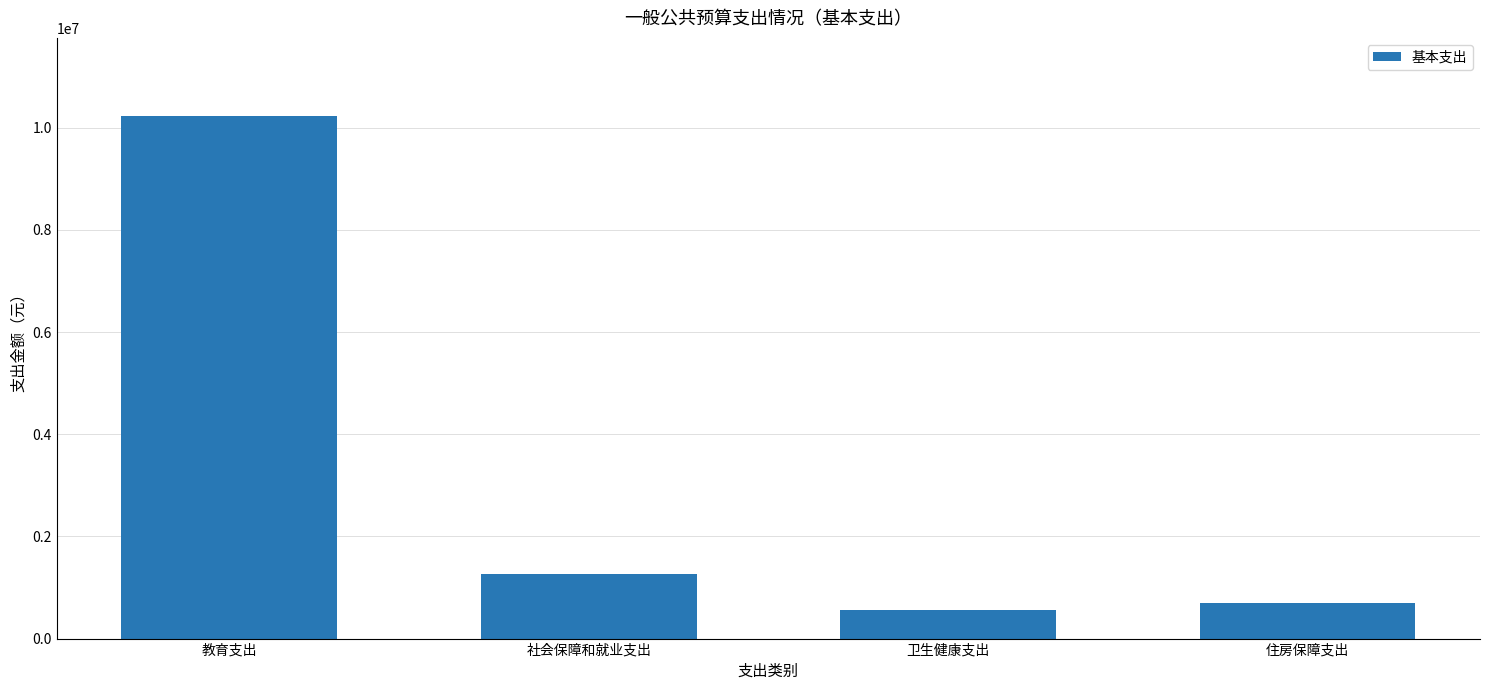

What is the value of the 1st bar from the left?

10224191.9